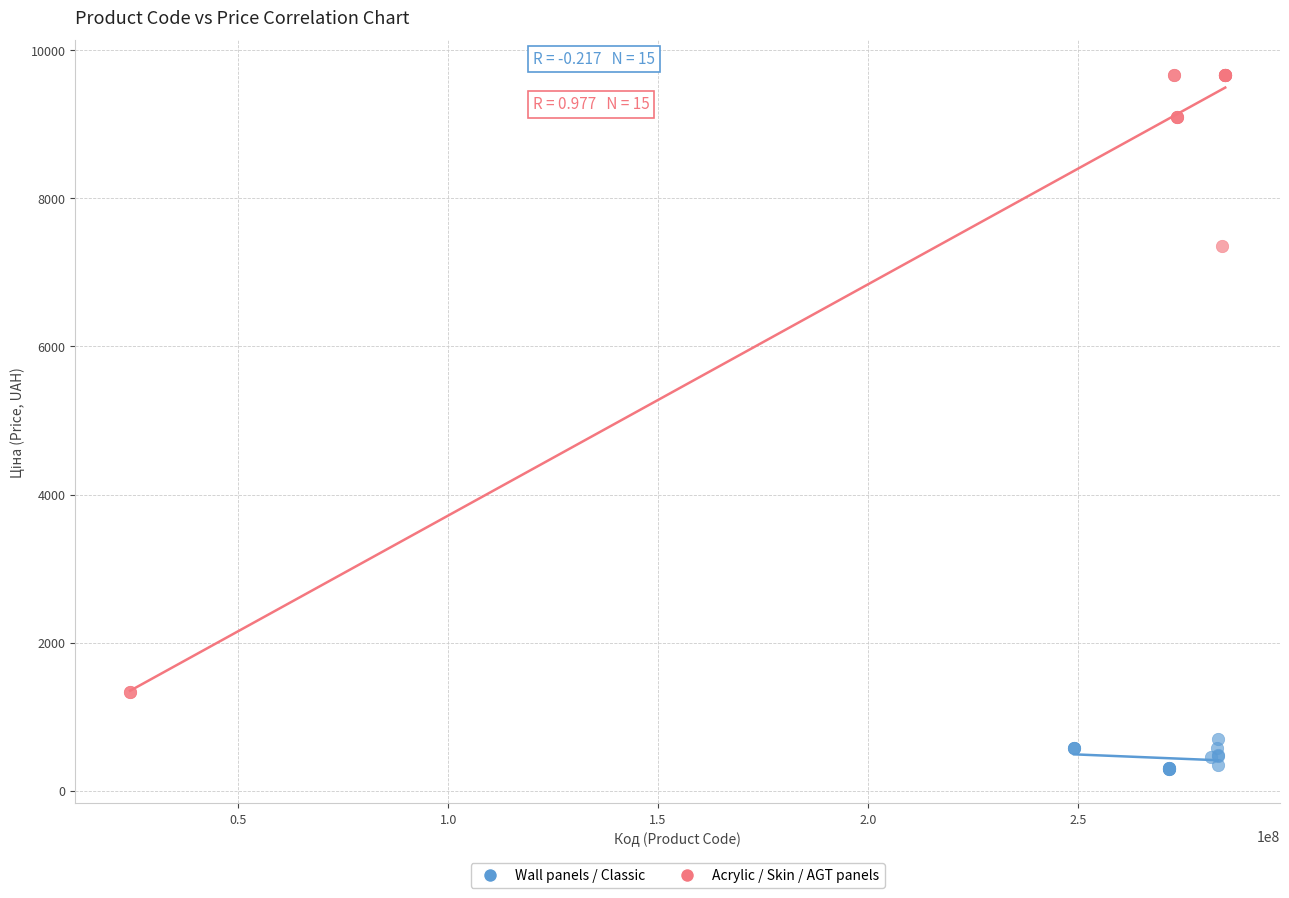

Which series reaches the maximum Y coordinate?

Acrylic / Skin / AGT panels